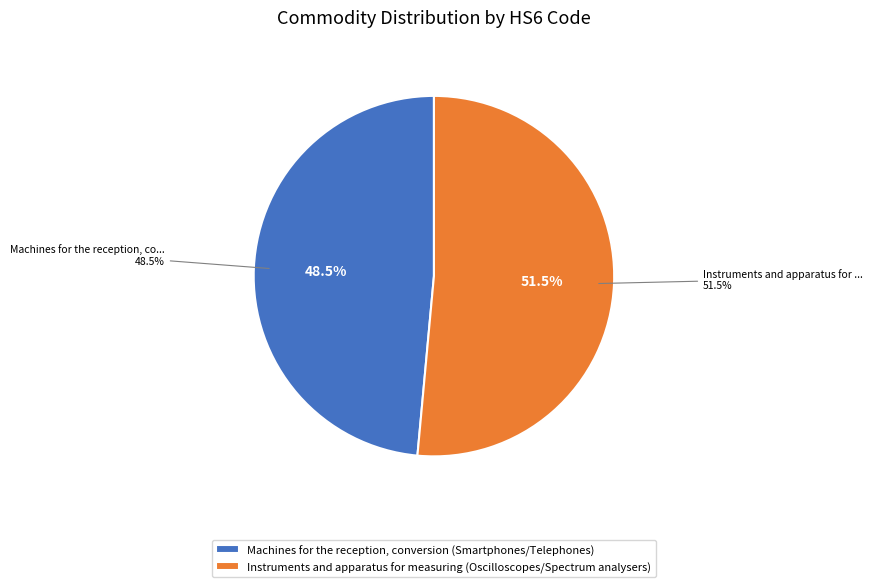

The Machines for the reception, conversion (Smartphones/Telephones) slice represents 49% of the pie. True or false?

True